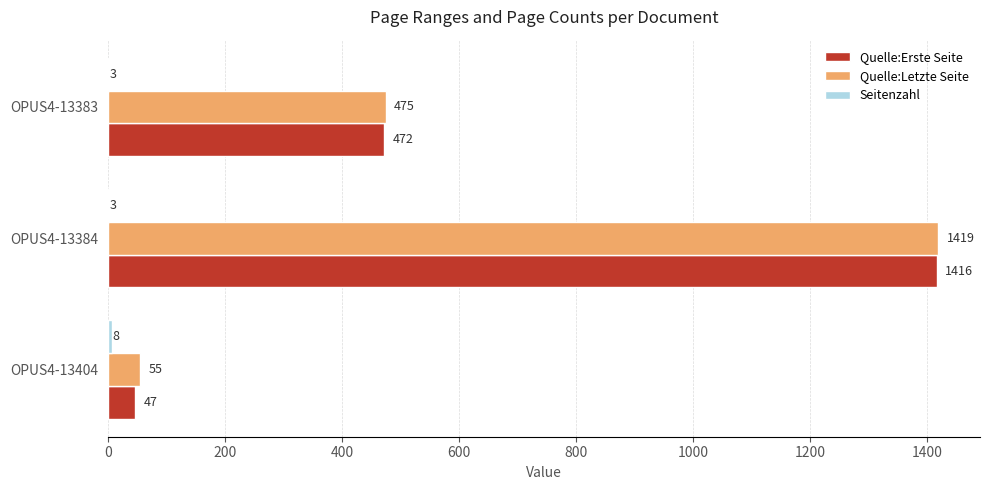

Is it true that Quelle:Letzte Seite equals 623 at OPUS4-13384?

False